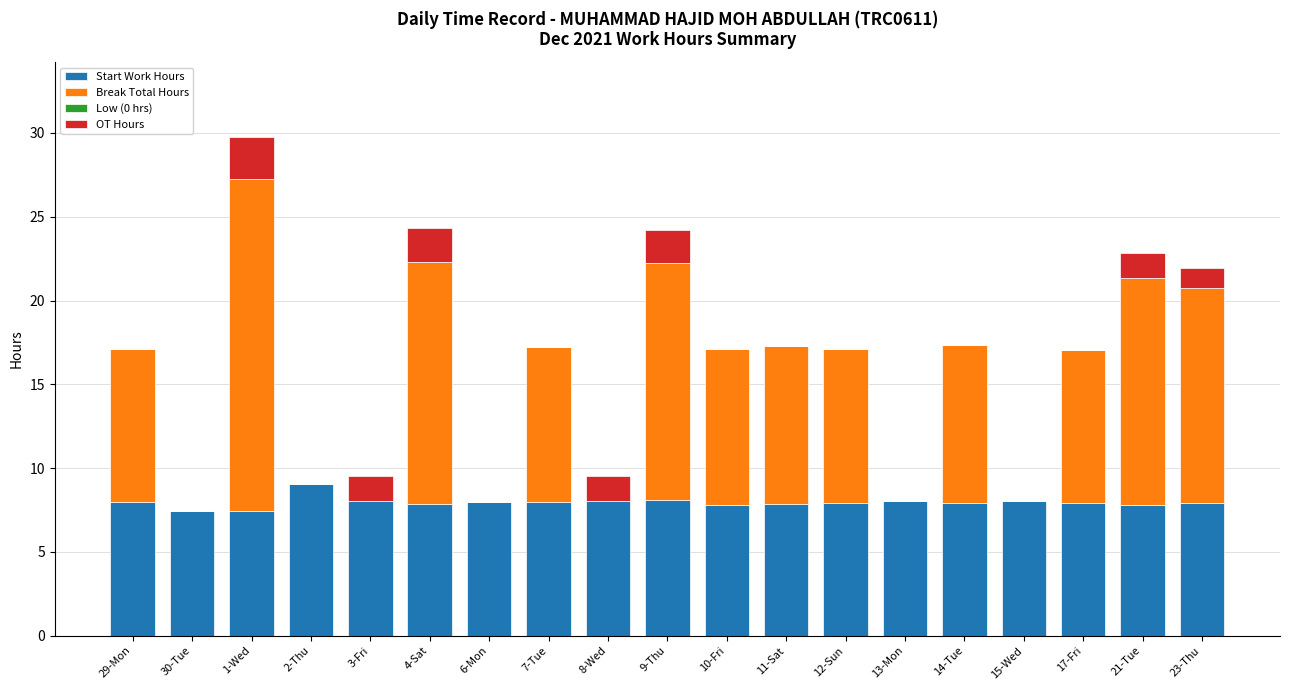

What is the maximum value for Start Work Hours?

9.0